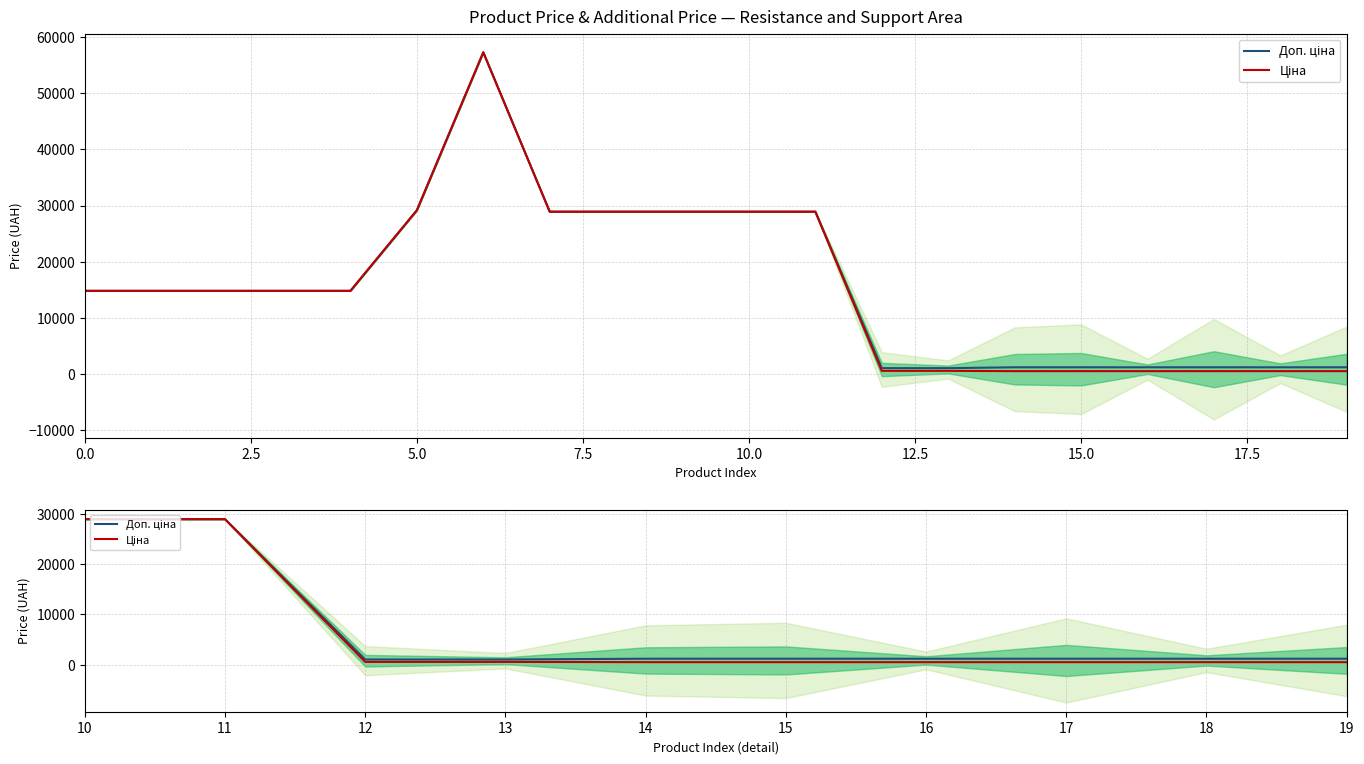

How many distinct data groups are displayed?

2